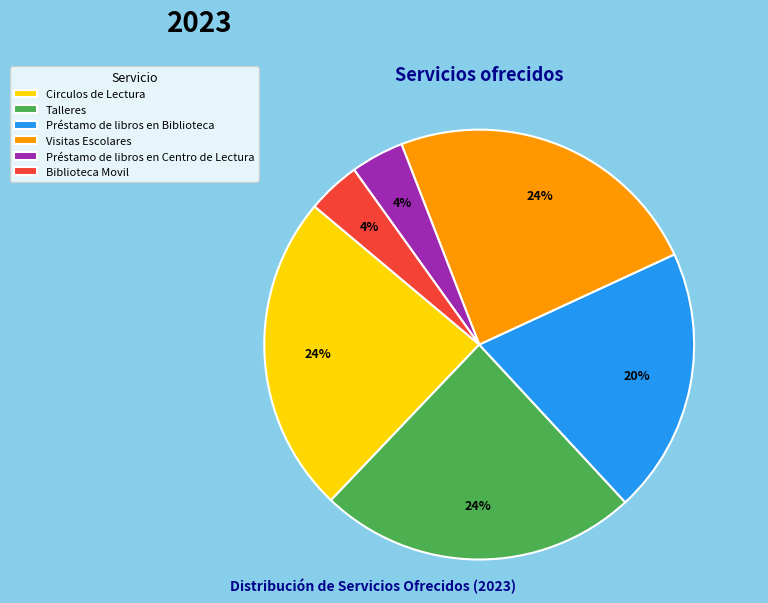

True or false: Circulos de Lectura accounts for 24% of the total.

True